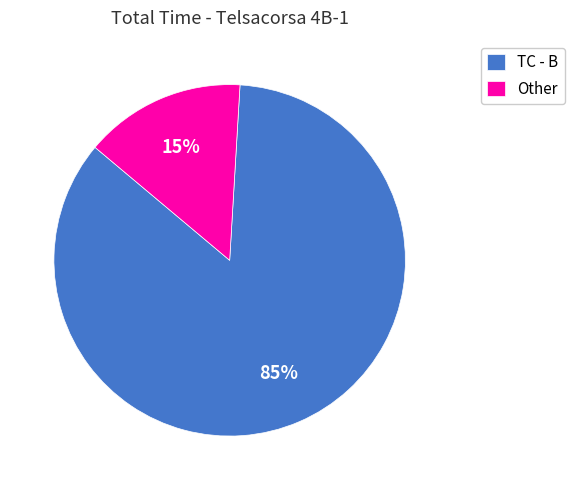

To the nearest percent, what portion does TC - B represent?

85%